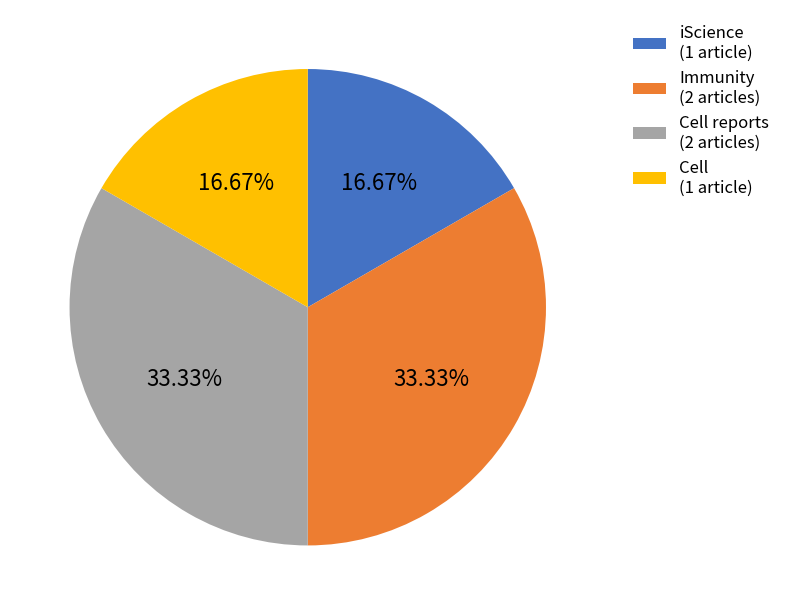

How many slices are in this pie chart?

4